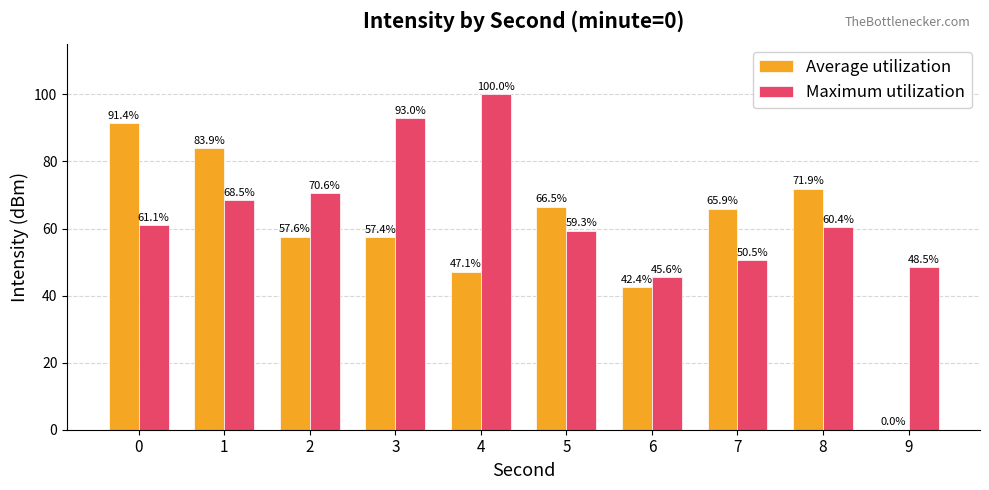

How many distinct data groups are displayed?

2